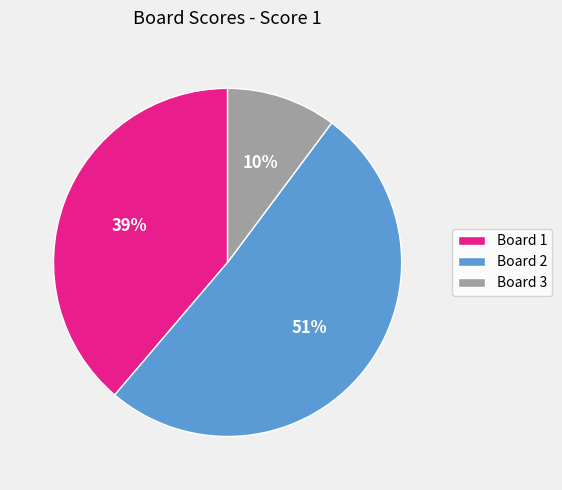

Is there any slice that represents more than half of the pie?

Yes